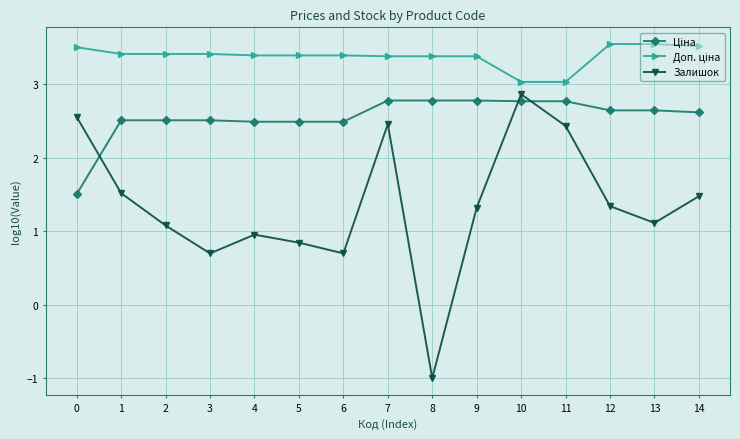

What is the spread (max minus min) of values at 11?

0.6